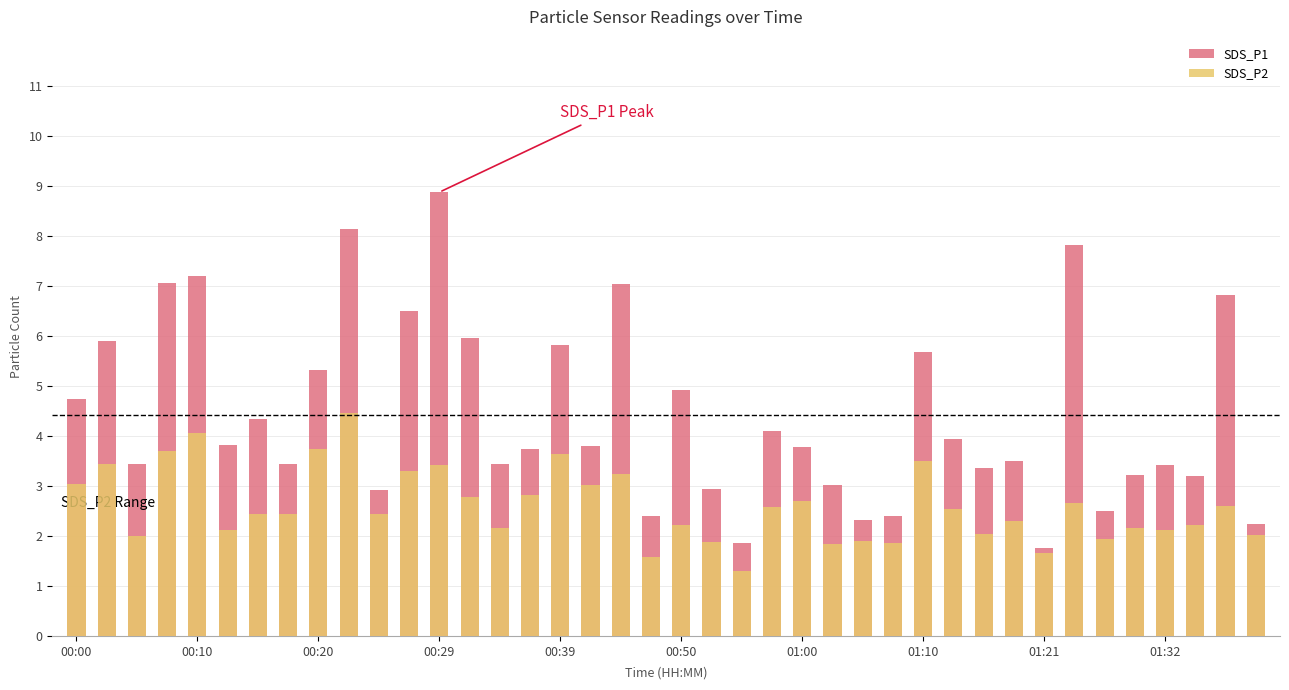

How many bars are there in total?

80